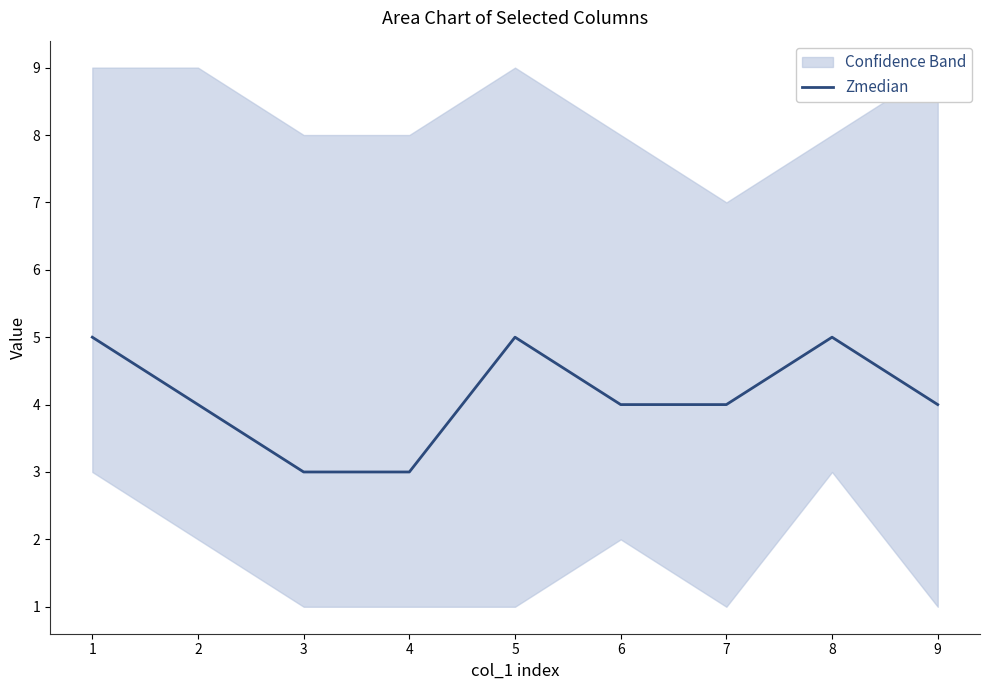

Reading left to right, what are all the values shown in this chart?

1=5	2=4	3=3	4=3	5=5	6=4	7=4	8=5	9=4